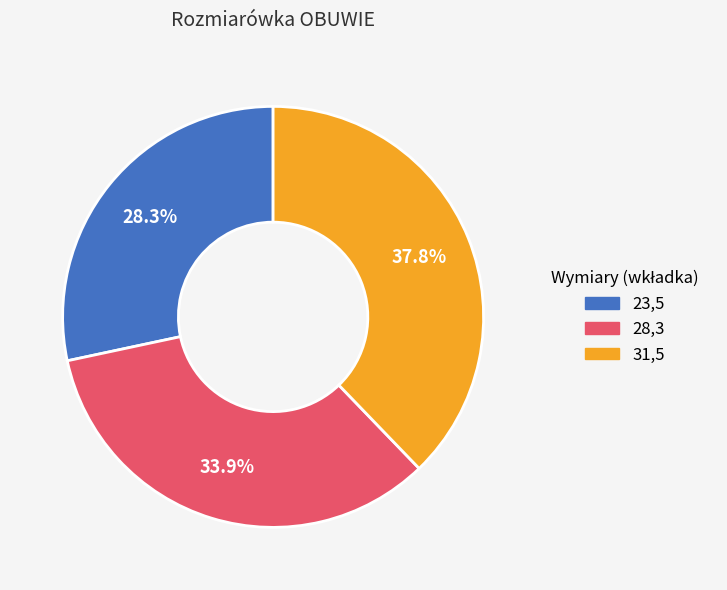

To the nearest percent, what percentage of the pie is 31,5?

38%